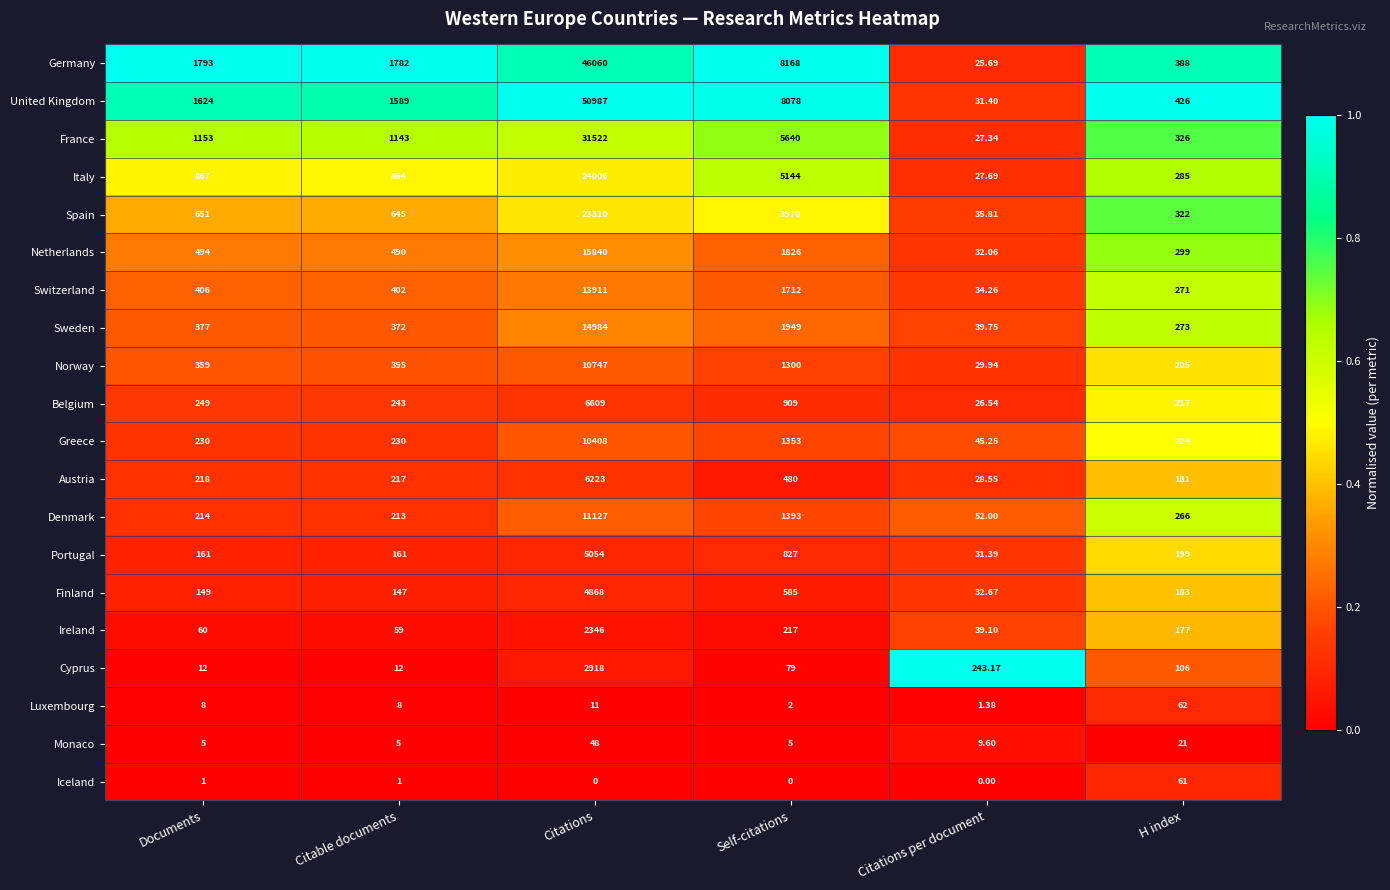

At which label does Spain reach its peak?

Citations